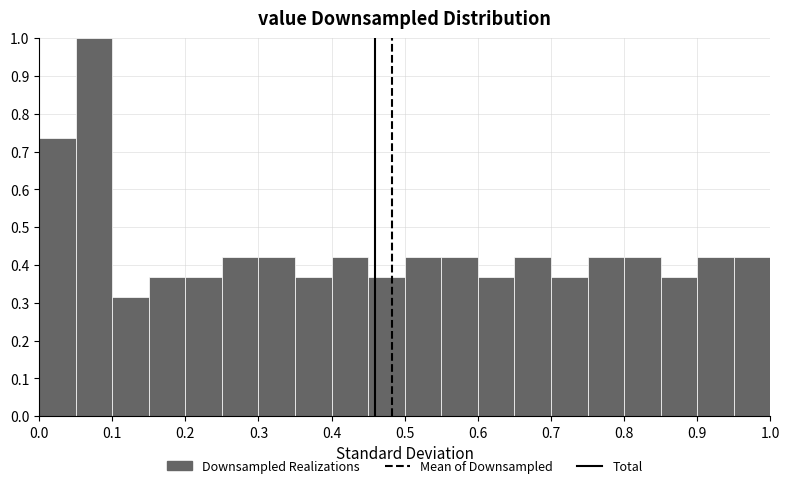

Over which range of the x-axis is the bar tallest?

0.05 to 0.10